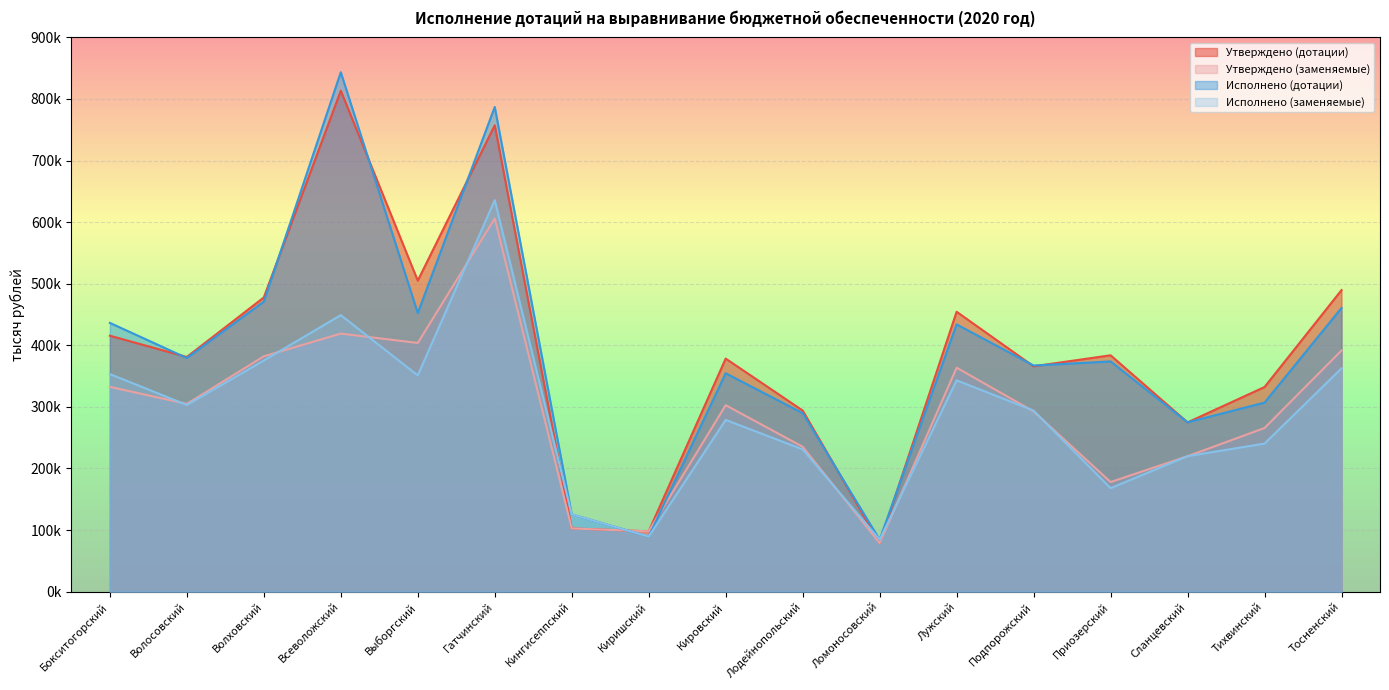

What is the minimum value for Утверждено (дотации)?

78884.1